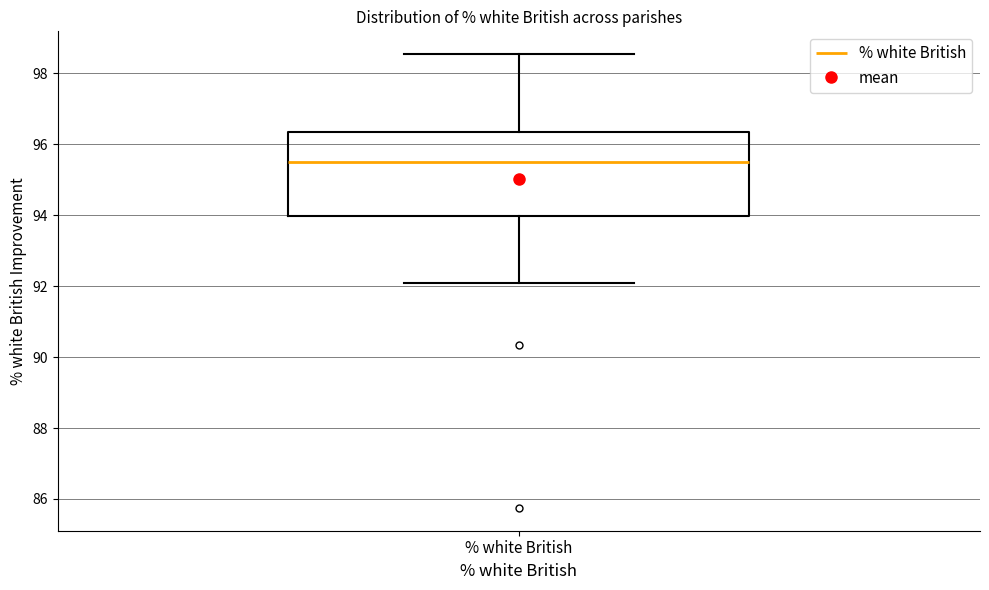

Where does the lower whisker of the box for % white British end on the y-axis? The values are not printed on the chart, so give them approximately, as read against the axis.

92.0